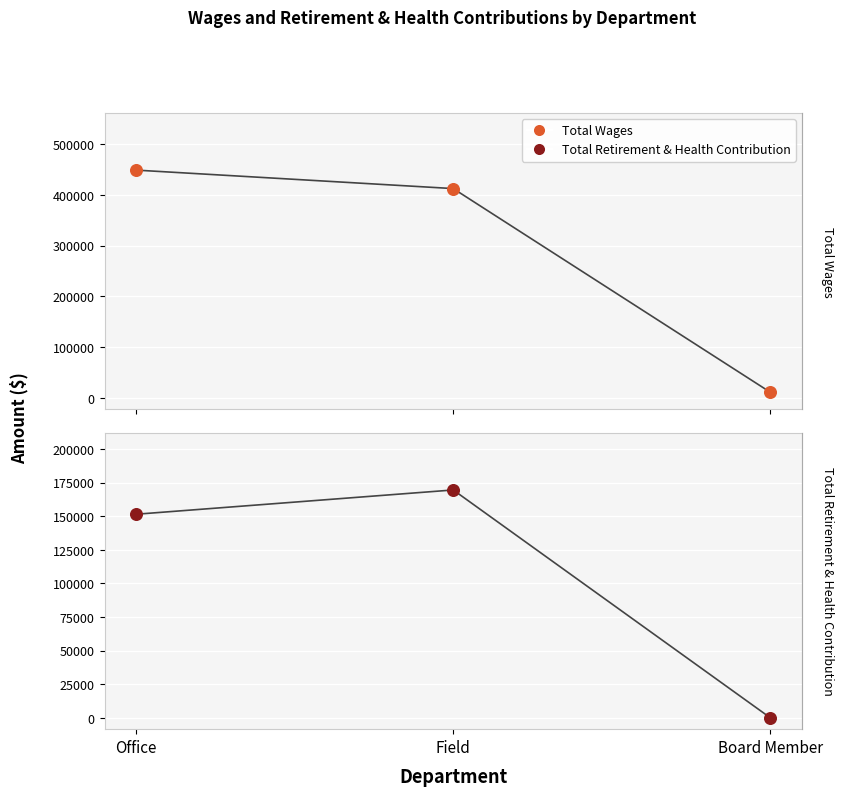

At which category is the sum across all series the highest?

Office